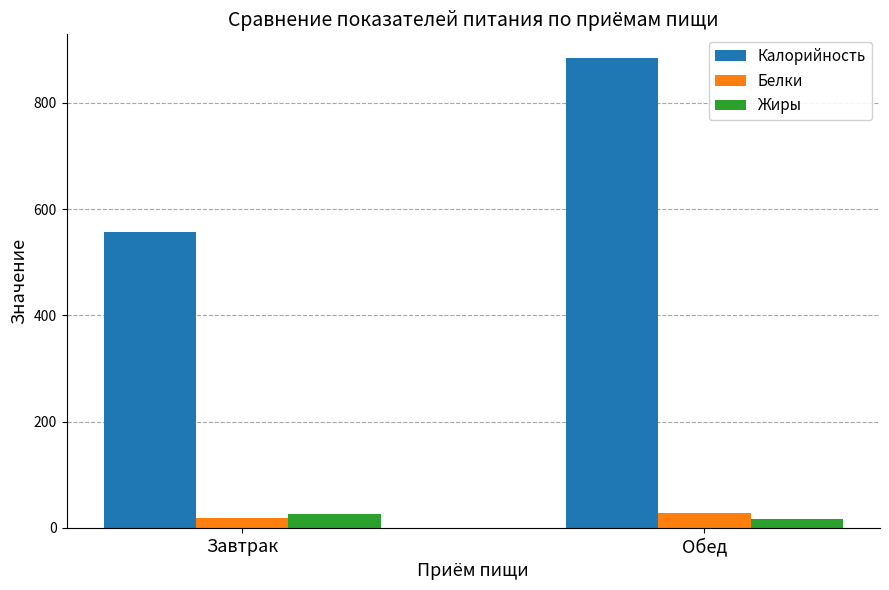

At which label does Калорийность reach its minimum?

Завтрак